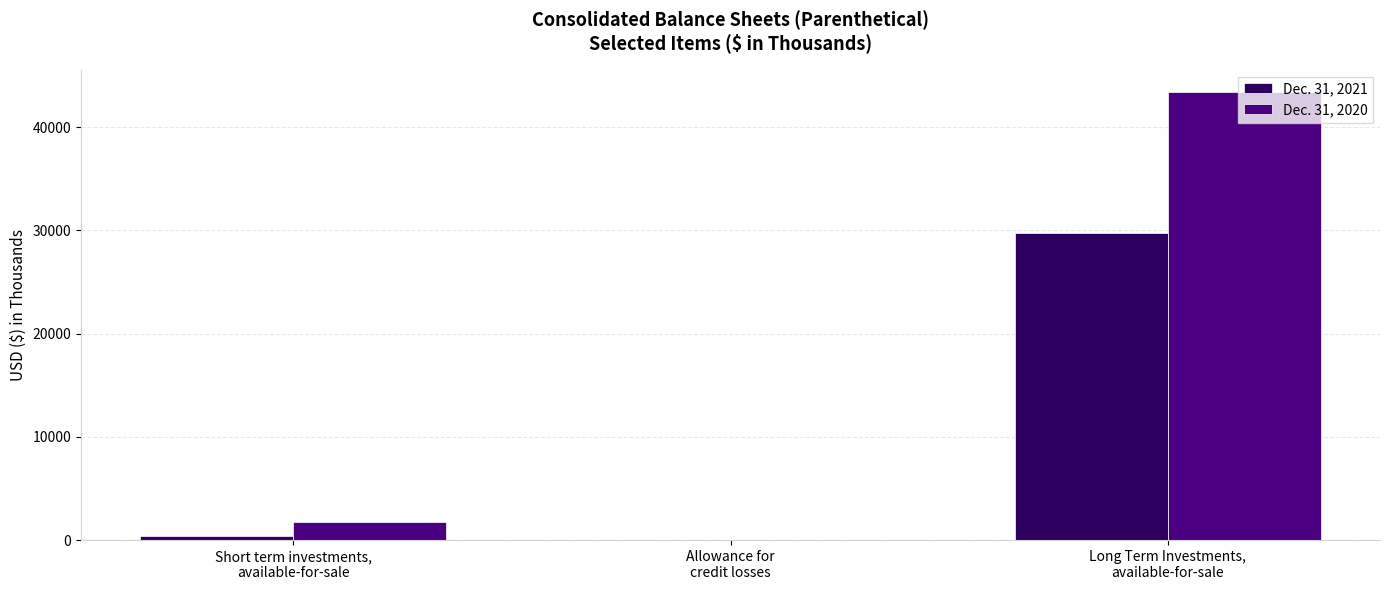

How many data points does each series have?

3